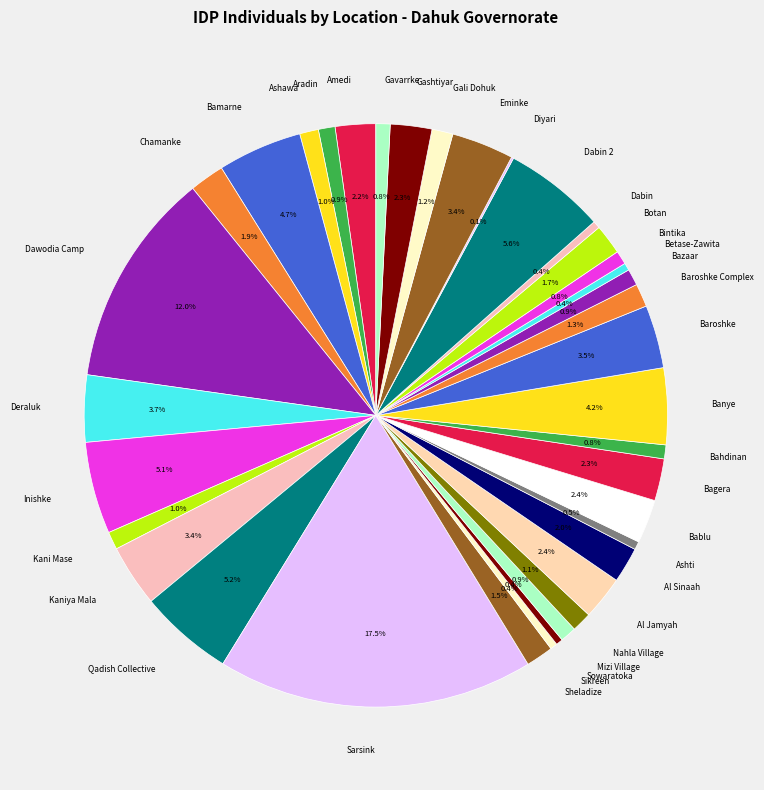

The Betase-Zawita slice represents 0% of the pie. True or false?

True